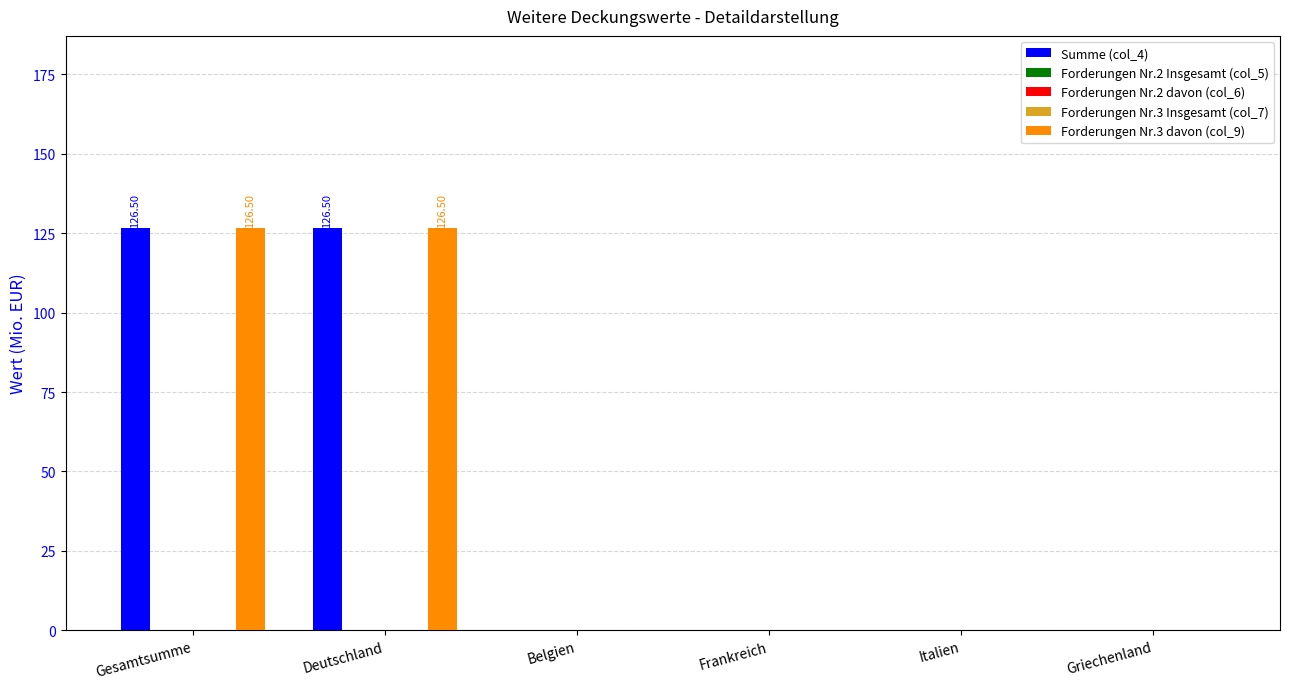

How many bars are there in each group?

5